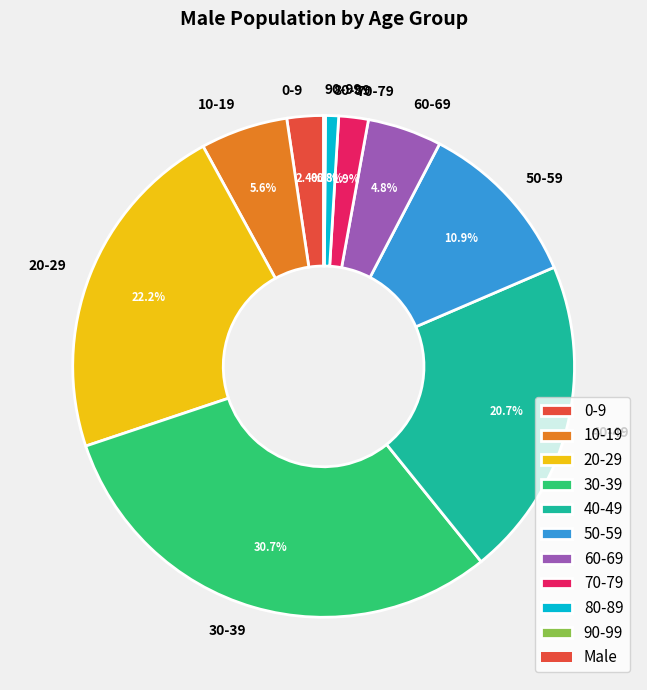

What percentage is the 50-59 slice, to the nearest percent?

11%